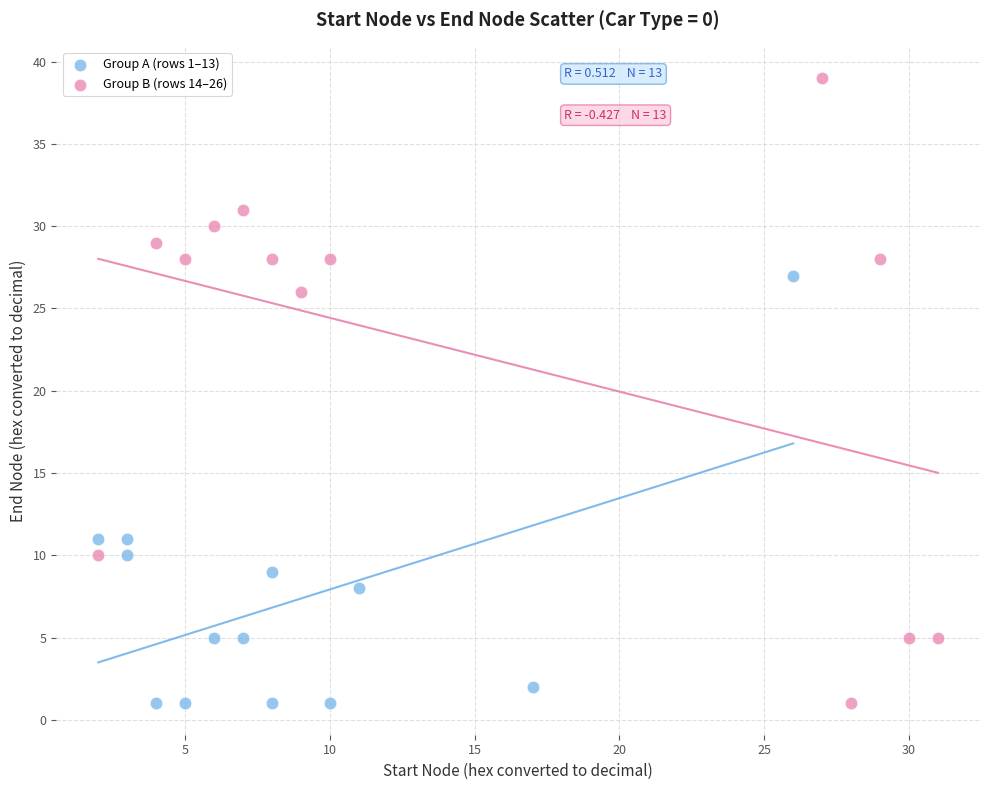

Which series has the largest Y range (max minus min)?

Group B (rows 14–26)